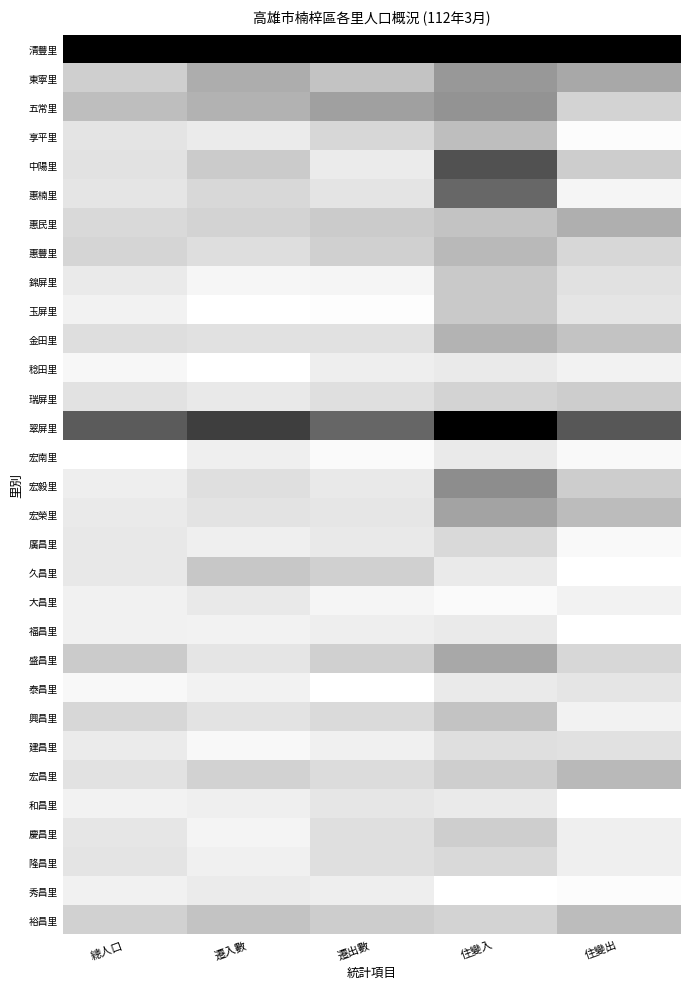

Which label corresponds to the smallest value in the chart?

遷入數